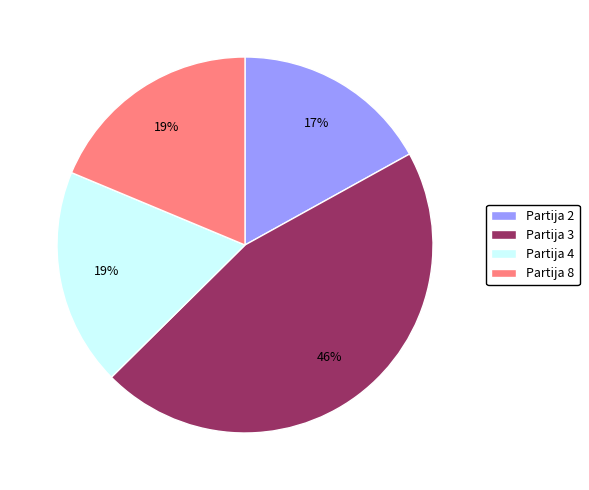

Which category has the smallest portion of the pie?

Partija 2